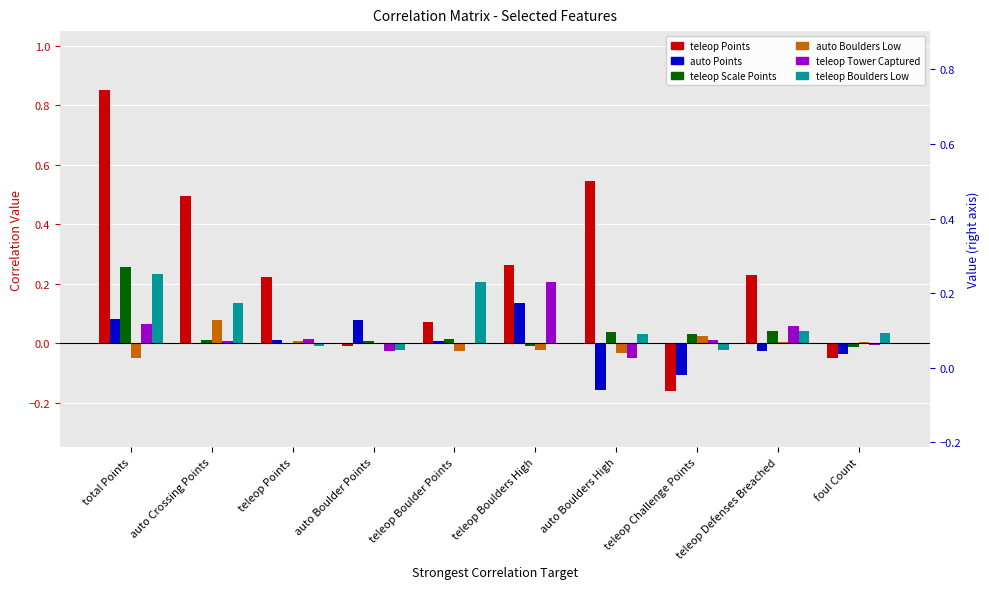

How many bars are there in total?

60